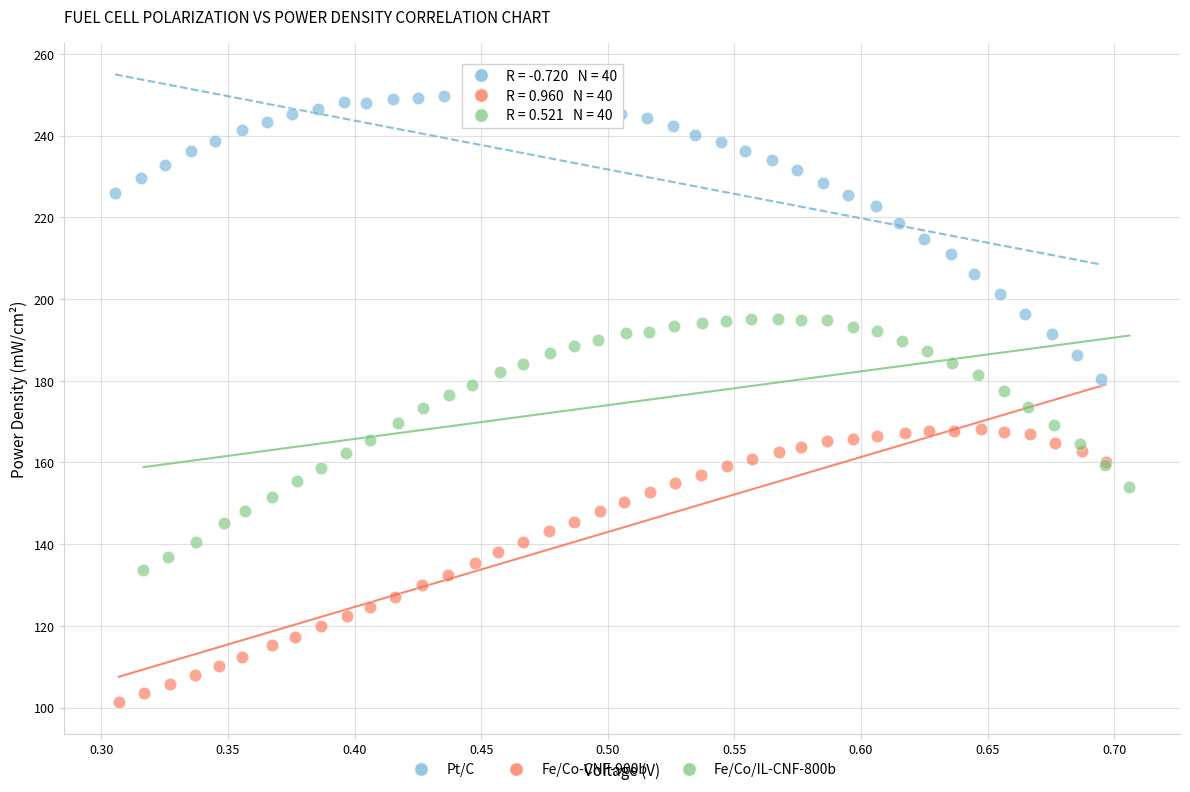

Which series reaches the maximum Y coordinate?

Pt/C